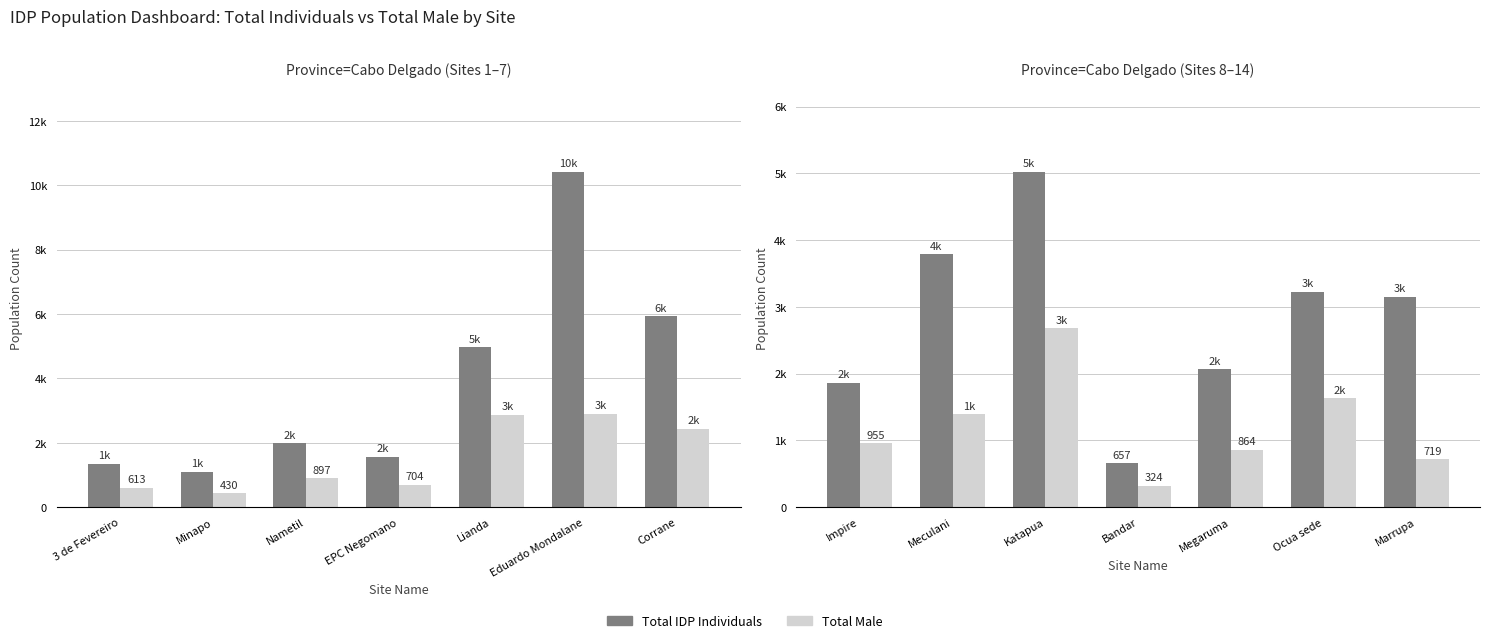

How many categories are shown in the chart?

7